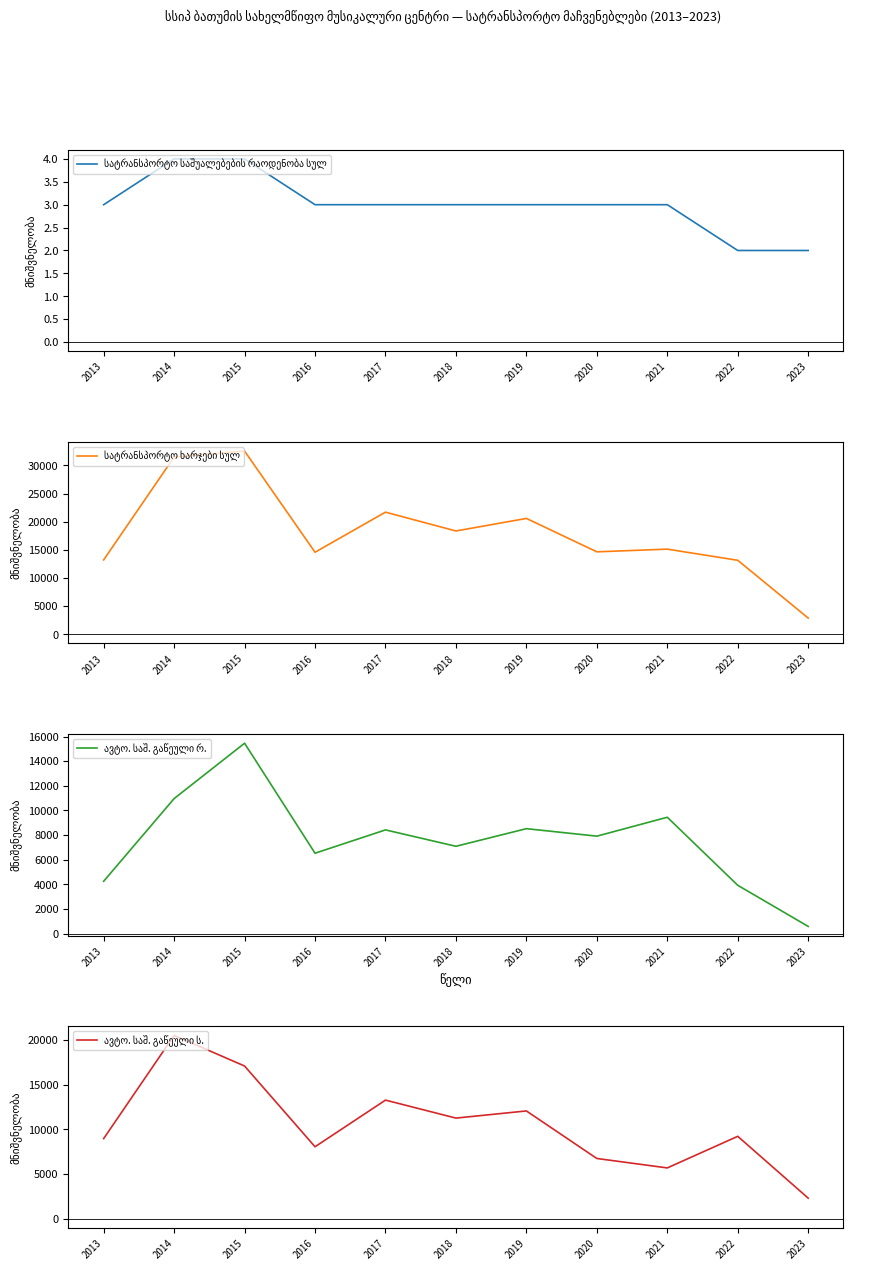

Rank the series at 2018 from highest to lowest value.

სატრანსპორტო ხარჯები სულ, ავტო. საშ. გაწეული ს., ავტო. საშ. გაწეული რ., სატრანსპორტო საშუალებების რაოდენობა სულ